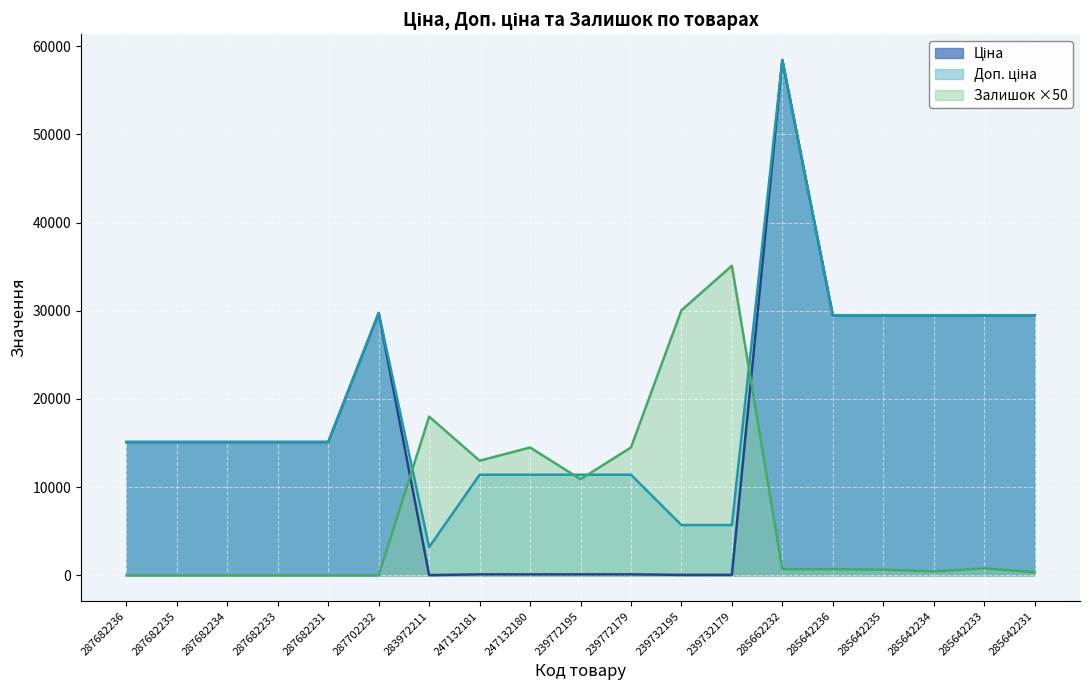

Which category has the lowest value across all series?

287682236